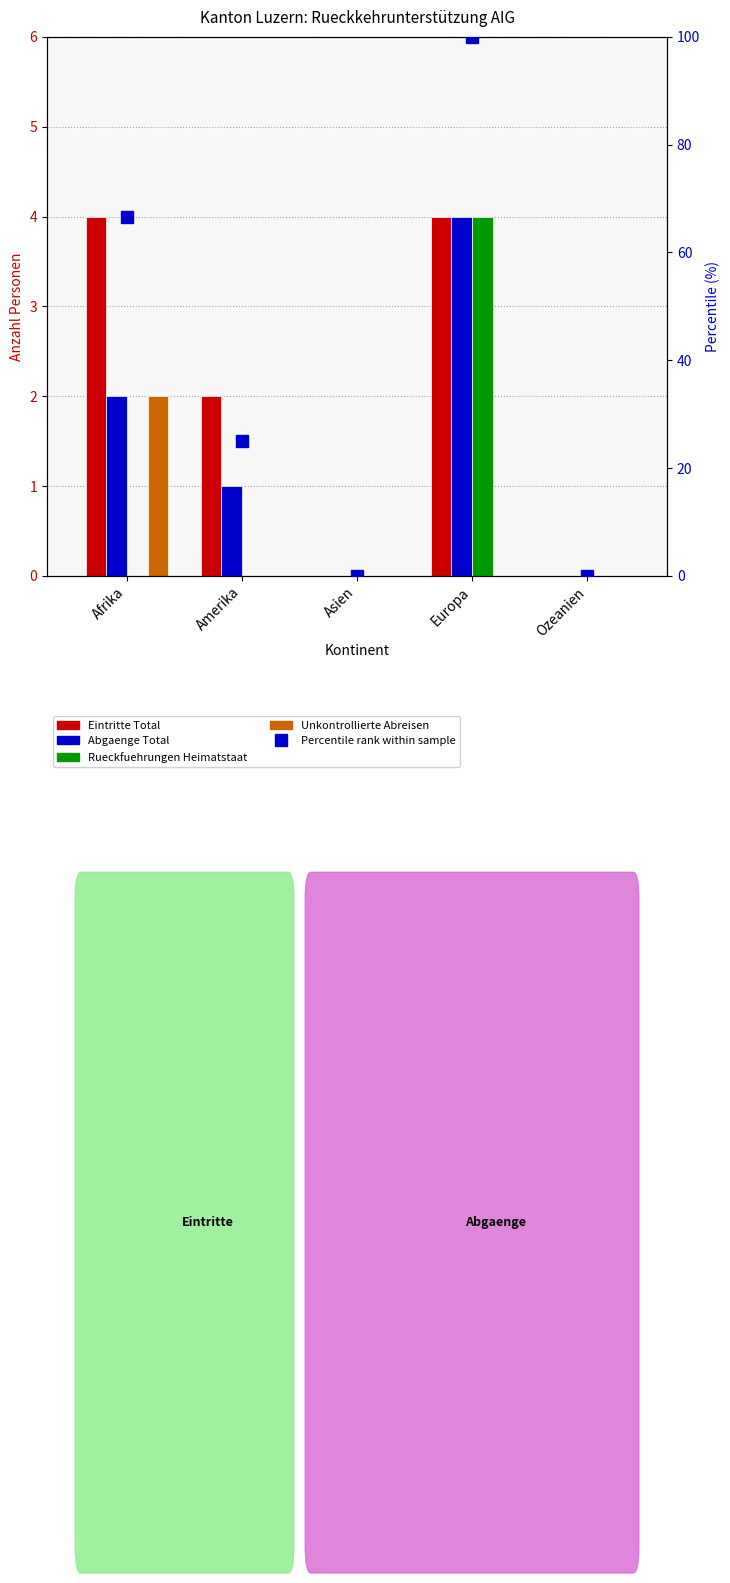

Reading left to right, extract all data points from this chart.

Eintritte Total: 4.0	2.0	0.0	4.0	0.0
Abgaenge Total: 2.0	1.0	0.0	4.0	0.0
Rueckfuehrungen Heimatstaat: 0.0	0.0	0.0	4.0	0.0
Unkontrollierte Abreisen: 2.0	0.0	0.0	0.0	0.0
Percentile rank: 66.7	25.0	0.0	100.0	0.0